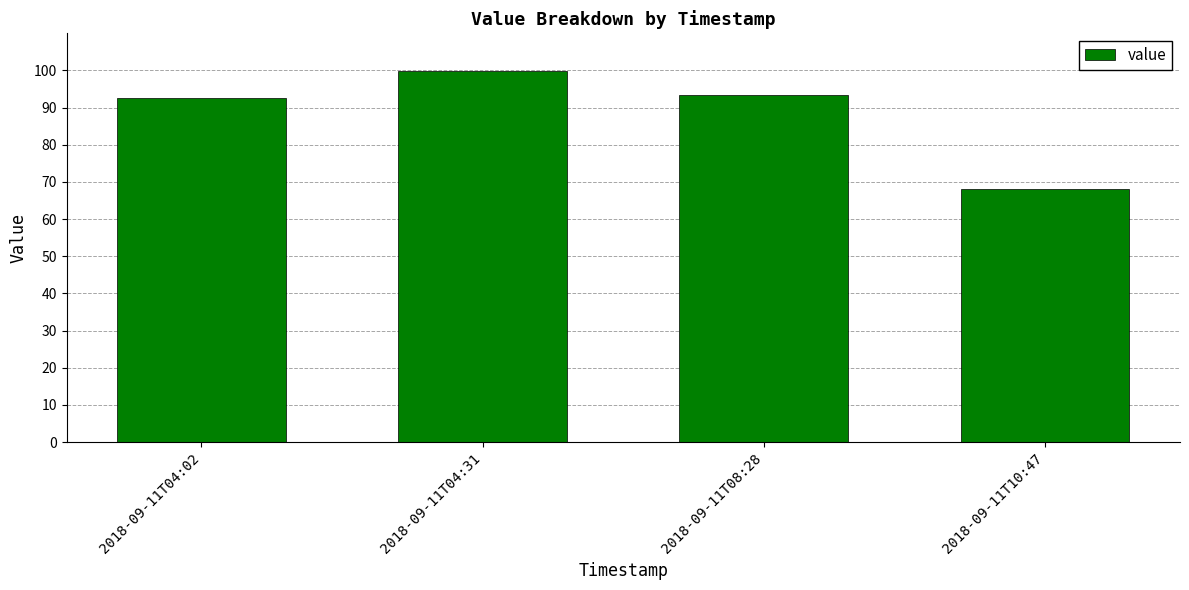

What is the value of the 4th bar from the left?

68.0